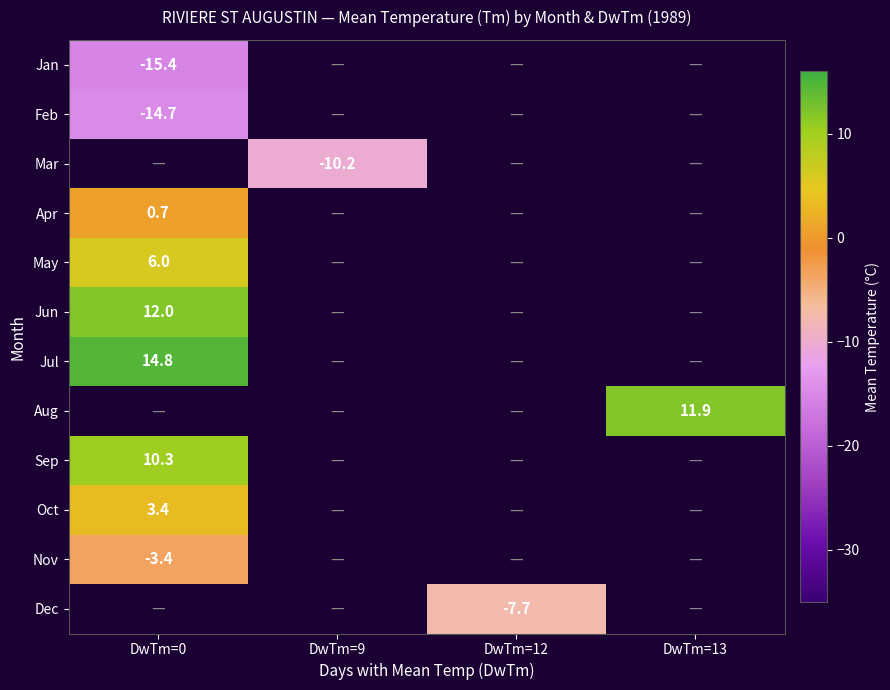

The Mar series shows -10.2 at DwTm=9. True or false?

True